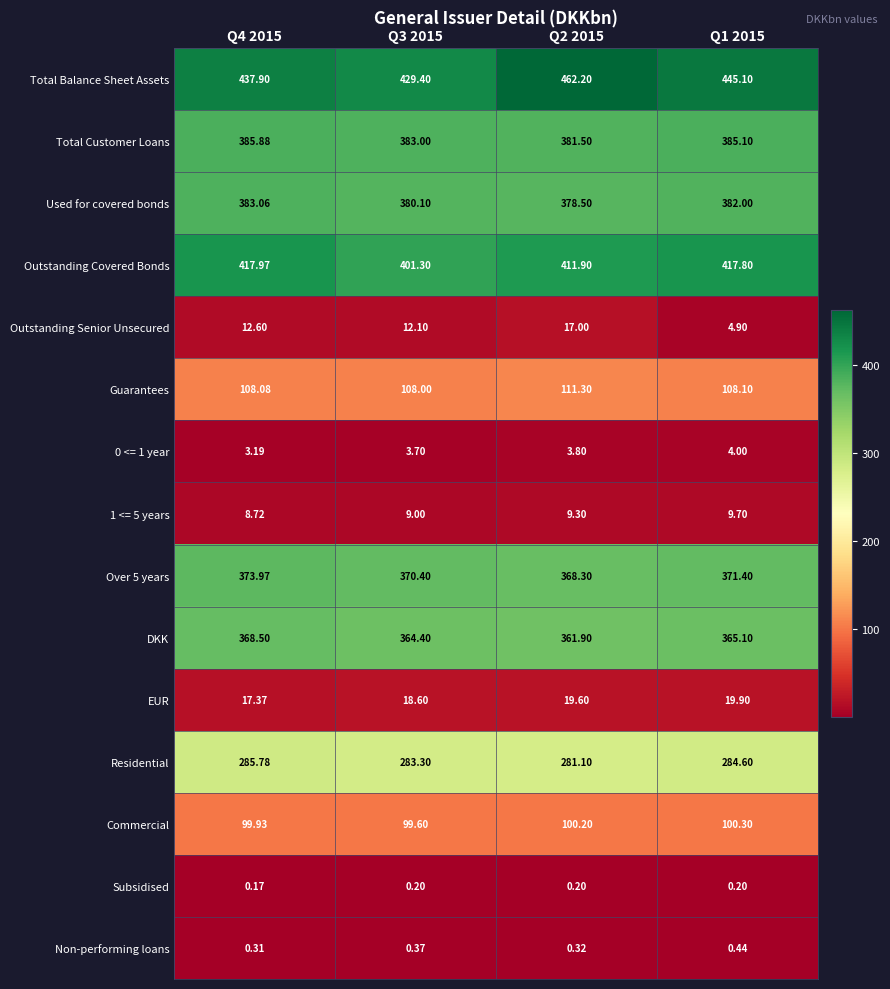

Which series changed the most between Q3 2015 and Q2 2015?

Total Balance Sheet Assets